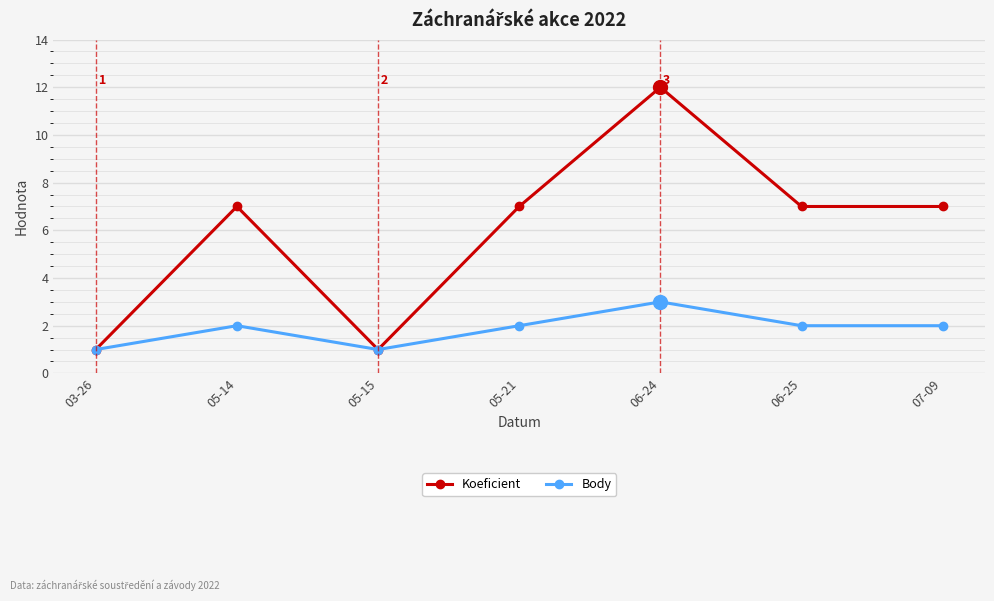

Reading left to right, transcribe all the data shown in this chart.

Koeficient: 1	7	1	7	12	7	7
Body: 1	2	1	2	3	2	2